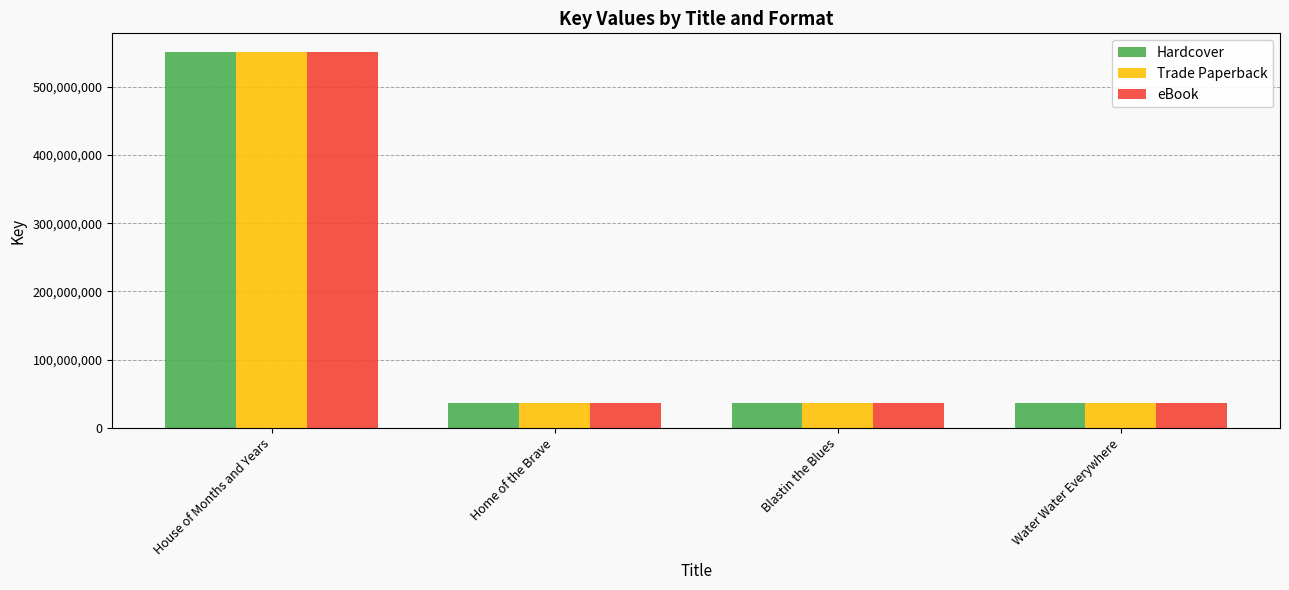

True or false: Hardcover has a value of 57173093 at Home of the Brave.

False